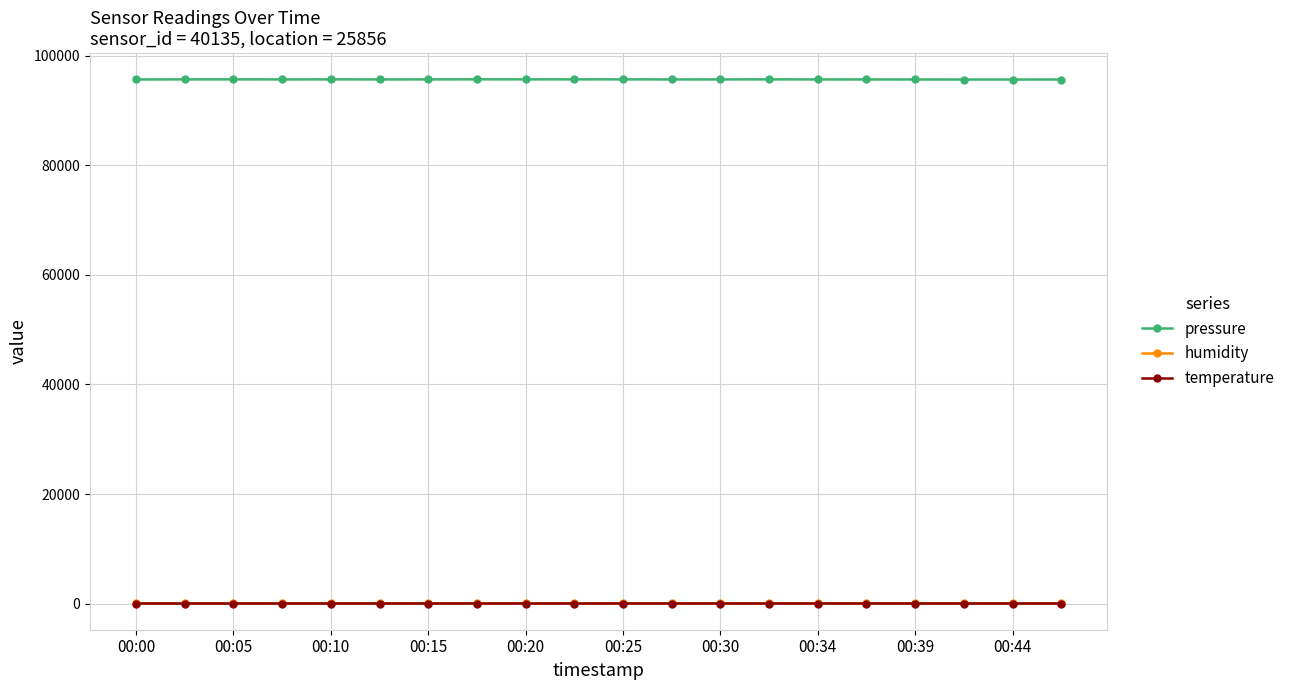

True or false: temperature and pressure intersect in this chart.

False